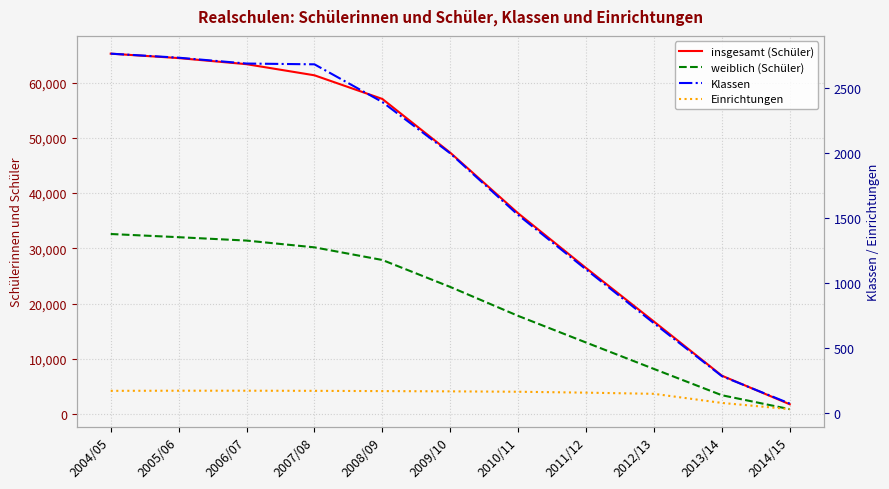

List the series in order of their peak value, highest first.

insgesamt (Schüler), weiblich (Schüler), Klassen, Einrichtungen